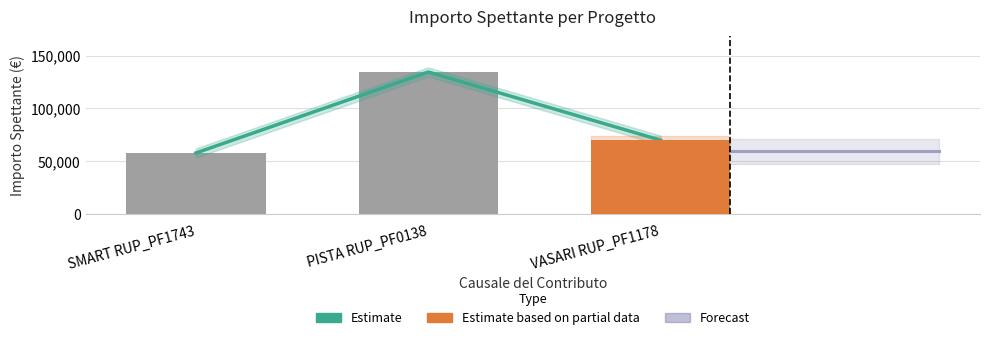

Is it true that the value at SMART RUP_PF1743 is 57840.0?

True